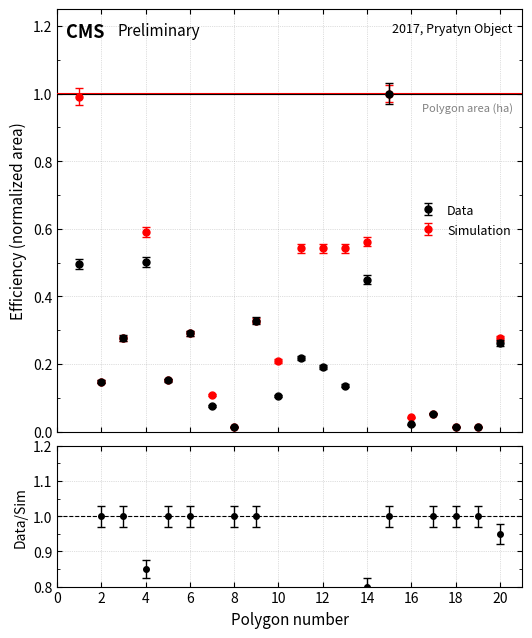

The Simulation series shows 0.1 at 3. True or false?

False